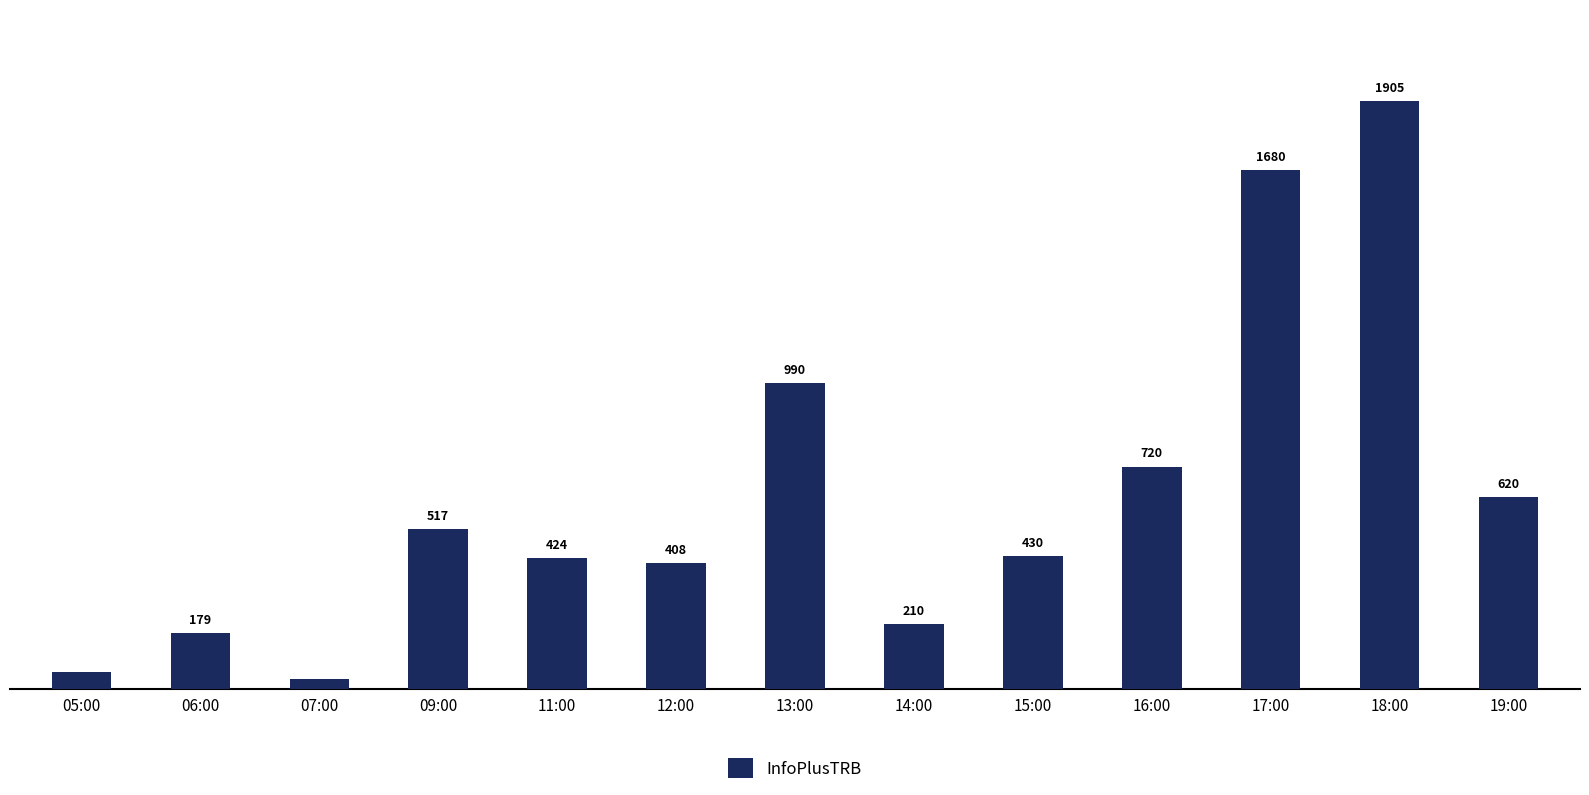

What is the change in value from 06:00 to 17:00?

+1501